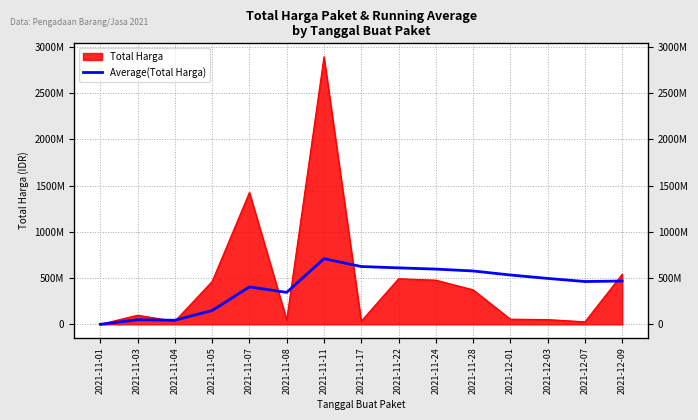

At which category does the data reach its first local valley?

2021-11-04